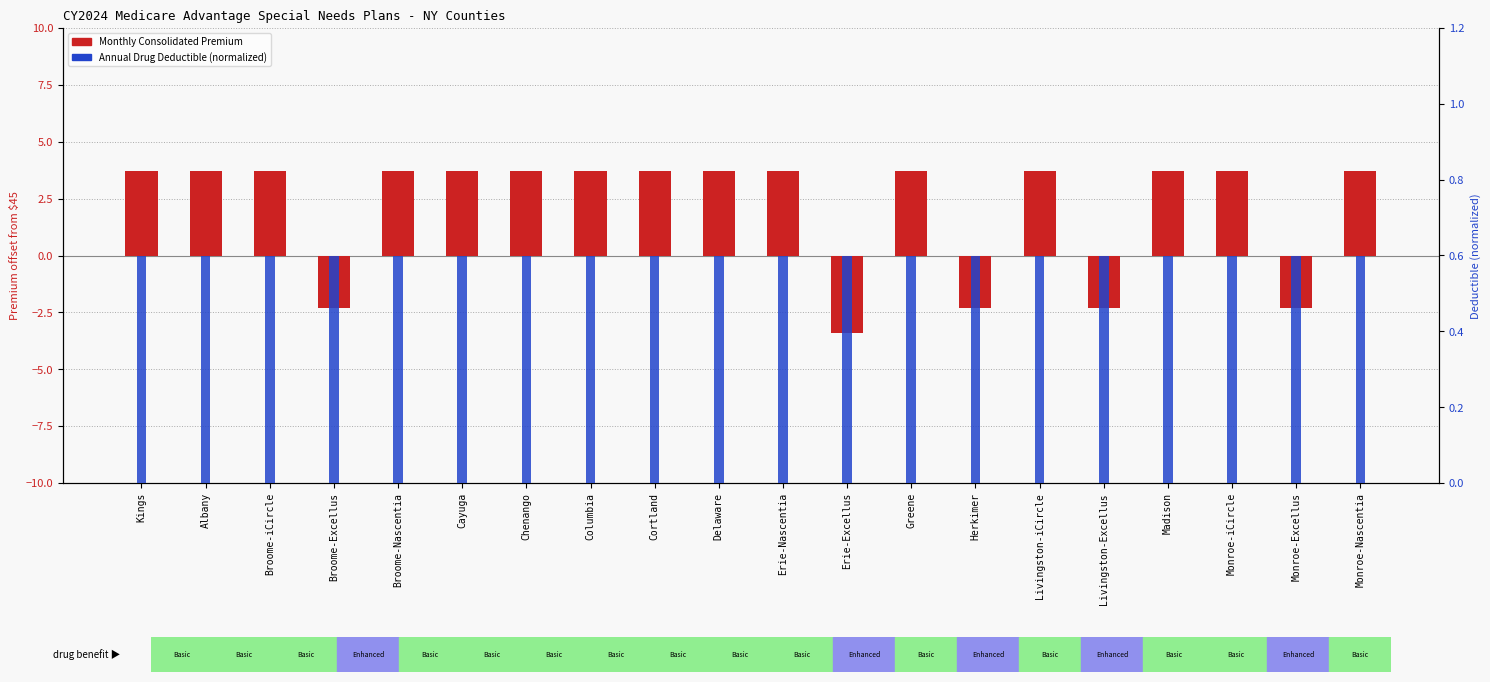

Reading left to right, list all the values displayed in this chart.

Monthly Consolidated Premium (offset): Kings=3.7	Albany=3.7	Broome-iCircle=3.7	Broome-Excellus=-2.3	Broome-Nascentia=3.7	Cayuga=3.7	Chenango=3.7	Columbia=3.7	Cortland=3.7	Delaware=3.7	Erie-Nascentia=3.7	Erie-Excellus=-3.4	Greene=3.7	Herkimer=-2.3	Livingston-iCircle=3.7	Livingston-Excellus=-2.3	Madison=3.7	Monroe-iCircle=3.7	Monroe-Excellus=-2.3	Monroe-Nascentia=3.7
Annual Drug Deductible (normalized): Kings=0.6	Albany=0.6	Broome-iCircle=0.6	Broome-Excellus=0.6	Broome-Nascentia=0.6	Cayuga=0.6	Chenango=0.6	Columbia=0.6	Cortland=0.6	Delaware=0.6	Erie-Nascentia=0.6	Erie-Excellus=0.6	Greene=0.6	Herkimer=0.6	Livingston-iCircle=0.6	Livingston-Excellus=0.6	Madison=0.6	Monroe-iCircle=0.6	Monroe-Excellus=0.6	Monroe-Nascentia=0.6